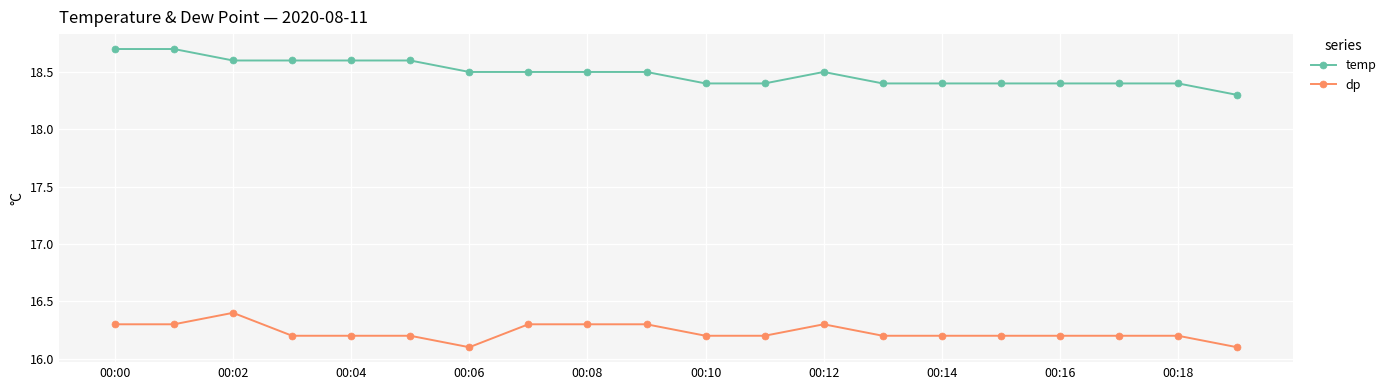

What is the difference between the second highest and second lowest values in the temp series?

0.3